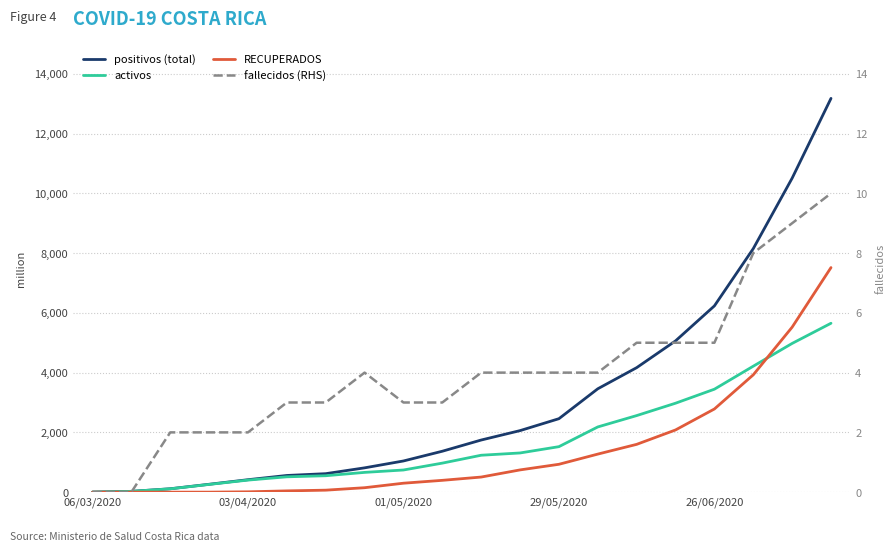

Between 11 and 16, which series saw the biggest shift?

positivos